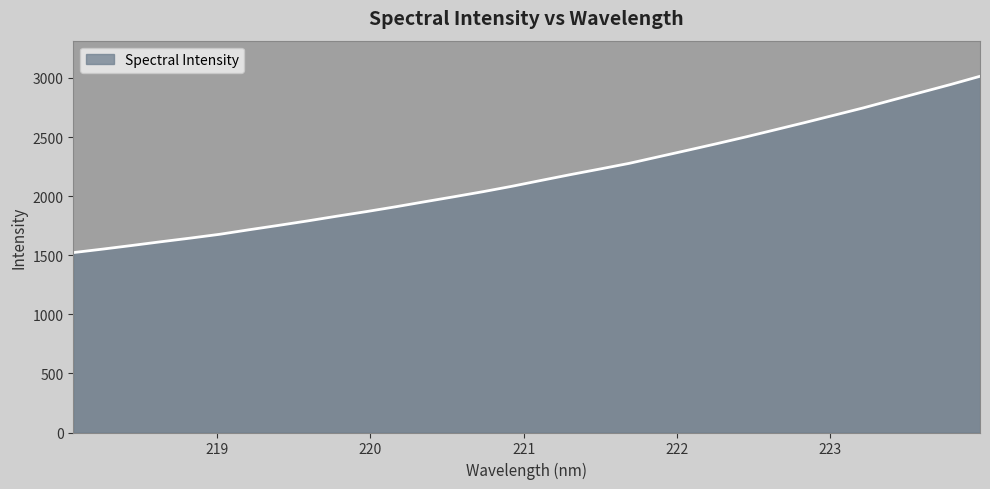

What is the average value?

2164.8